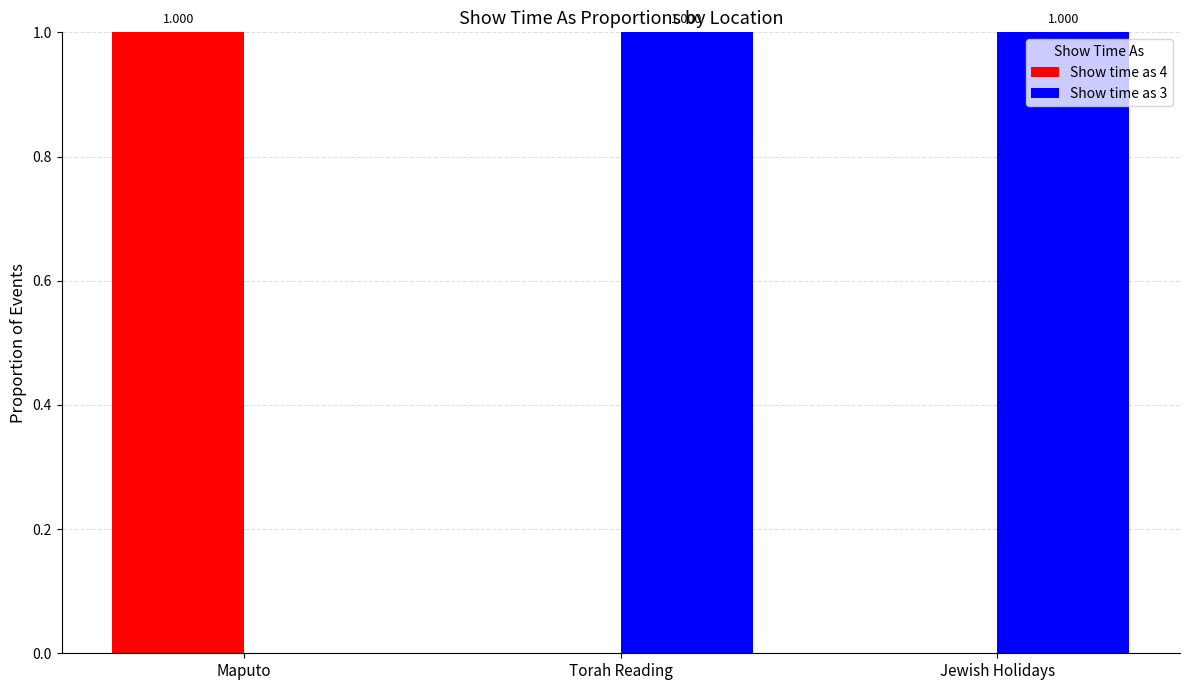

Where is Show time as 3 nearest to the value 0?

Maputo